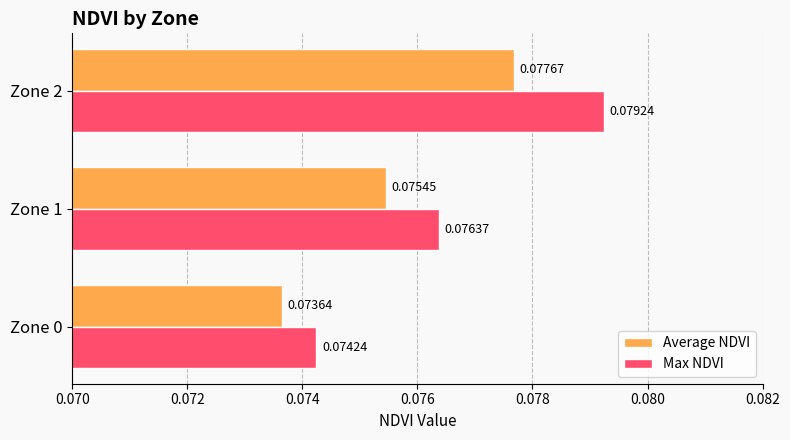

At which category is the sum across all series the highest?

Zone 2